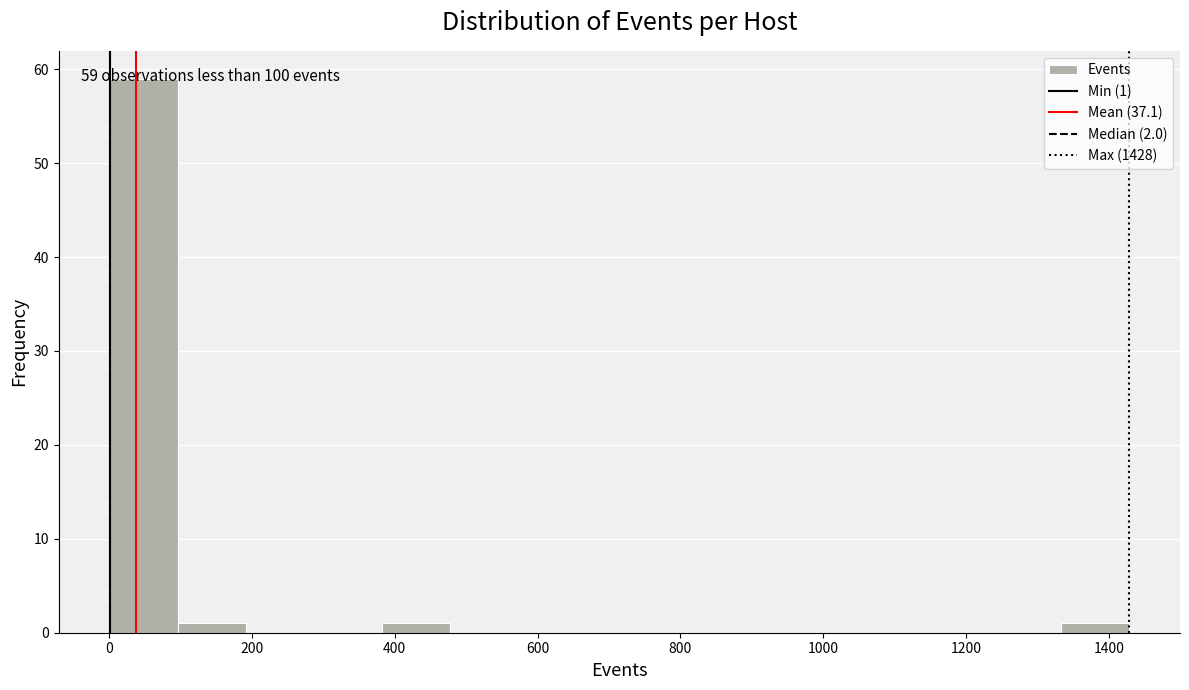

Which range on the x-axis has the tallest bar?

0 to 100